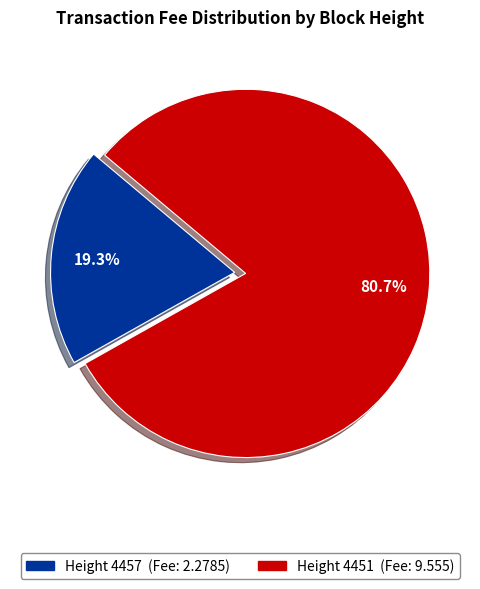

Does any single category account for the majority?

Yes